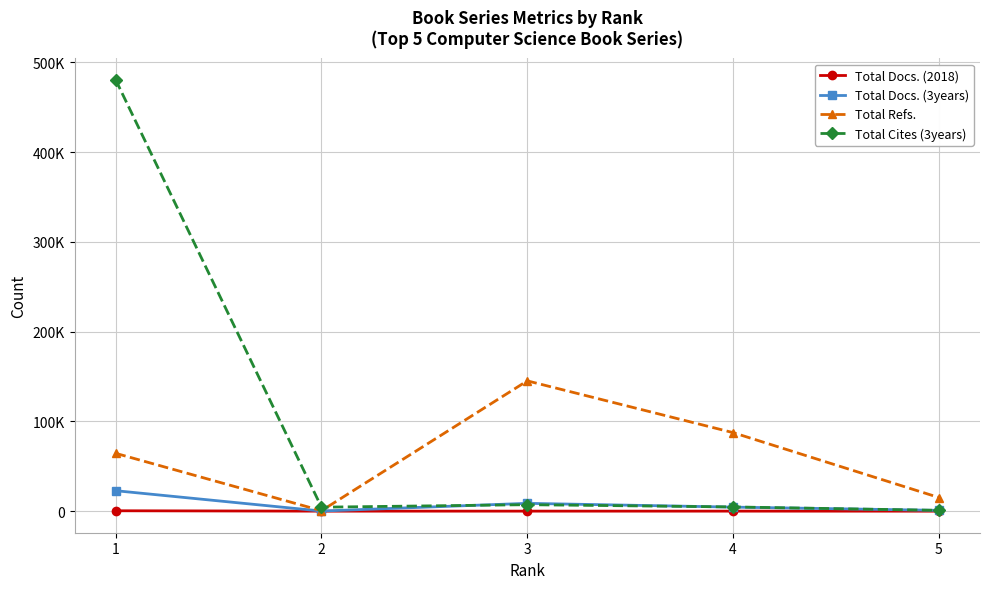

What is the smallest value displayed?

35